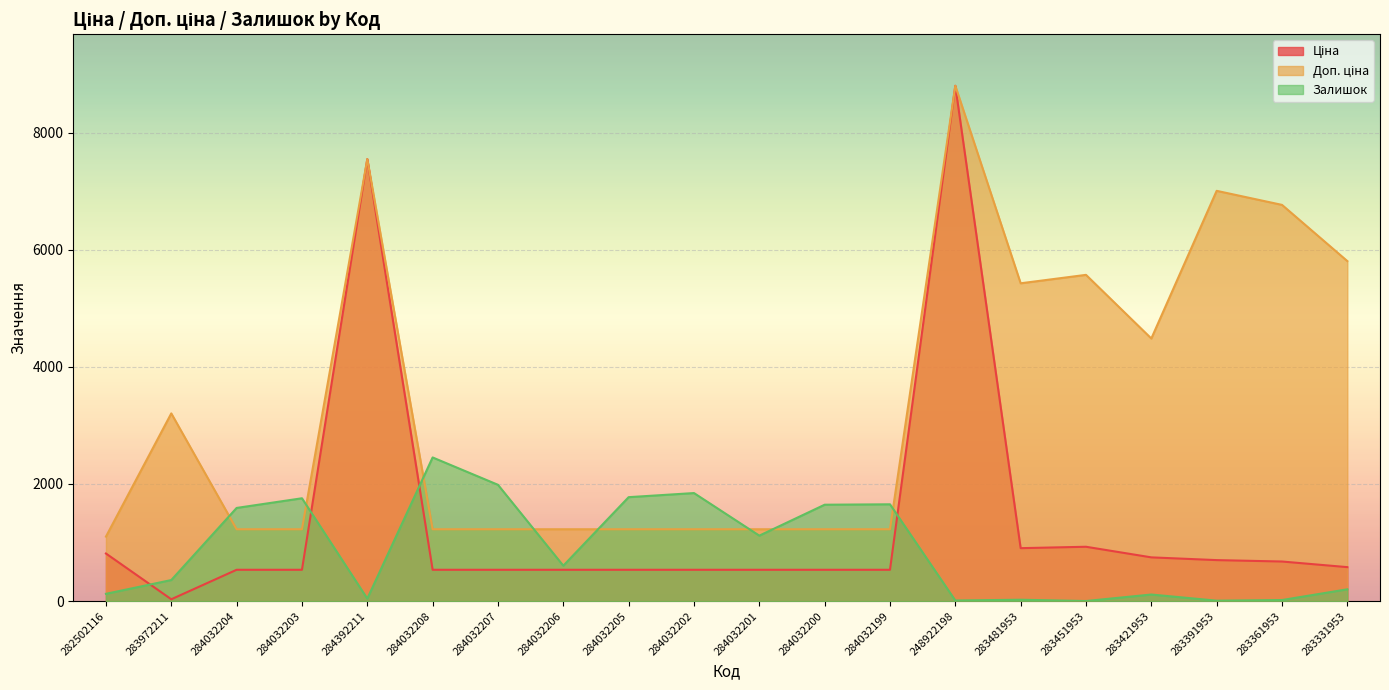

Reading right to left, extract all data points from this chart.

Ціна: 580.5	676.4	700.4	747.2	928.3	904.3	8797.6	535.4	535.4	535.4	535.4	535.4	535.4	535.4	535.4	7545.9	535.4	535.4	32.0	813.0
Доп. ціна: 5804.9	6764.4	7004.3	4483.2	5569.9	5425.9	8797.6	1227.2	1227.2	1227.2	1227.2	1227.2	1227.2	1227.2	1227.2	7545.9	1227.2	1227.2	3205.0	1101.8
Залишок: 202.0	19.0	8.0	113.0	2.0	24.0	11.0	1653.0	1646.0	1118.0	1845.0	1775.0	605.0	1986.0	2453.0	43.0	1756.0	1591.0	360.0	125.0